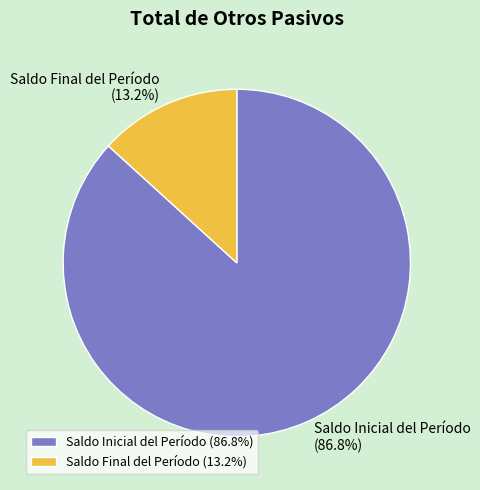

To the nearest percent, what is the combined percentage of Saldo Inicial del Período and Saldo Final del Período?

100%